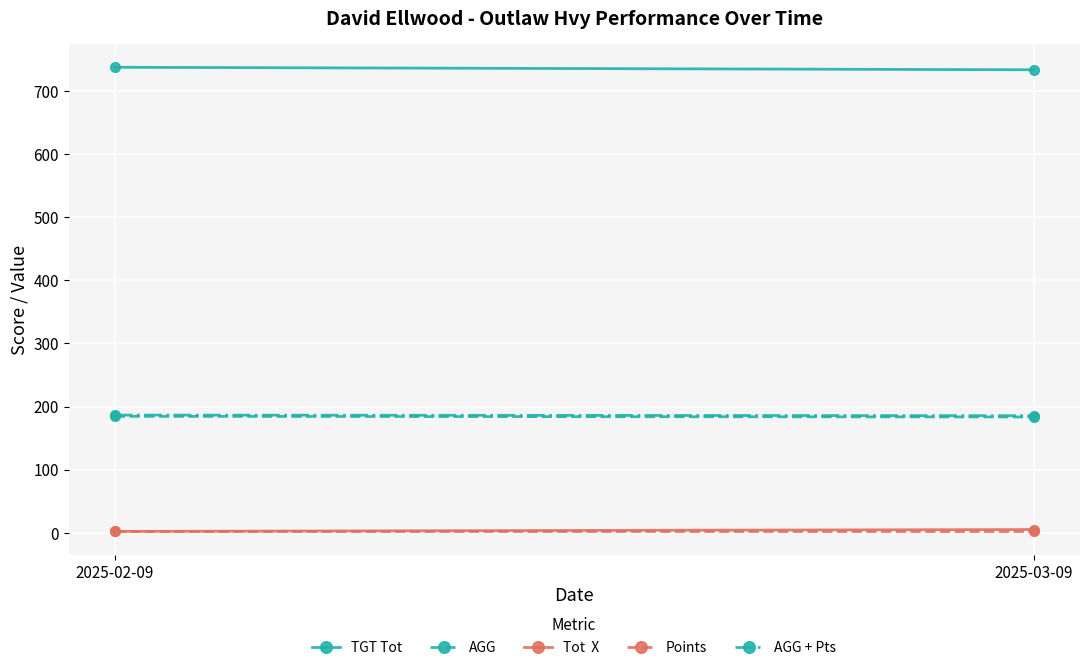

At how many categories does at least one series exceed 201?

2